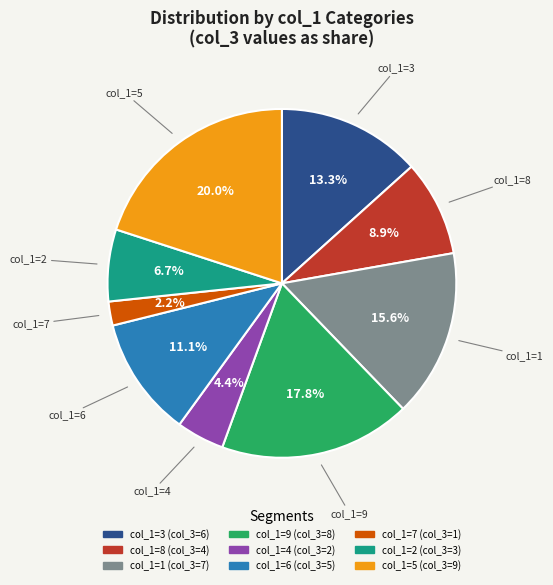

How many segments does this pie chart have?

9